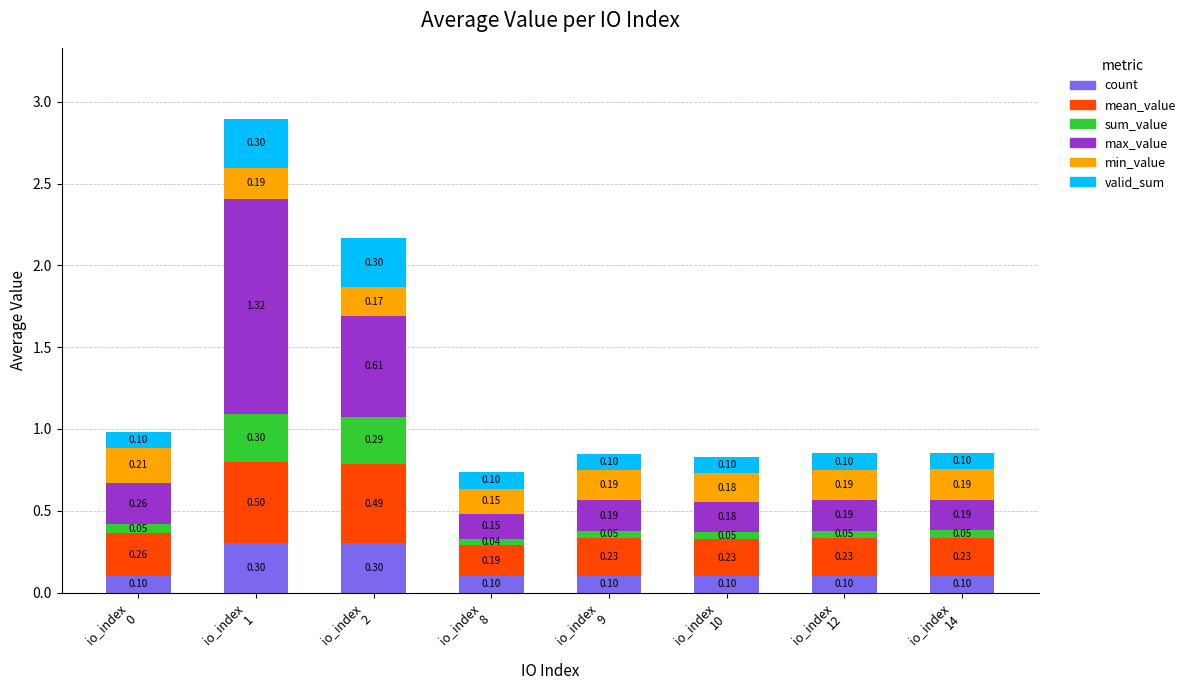

What is the sum of all count values?

1.2